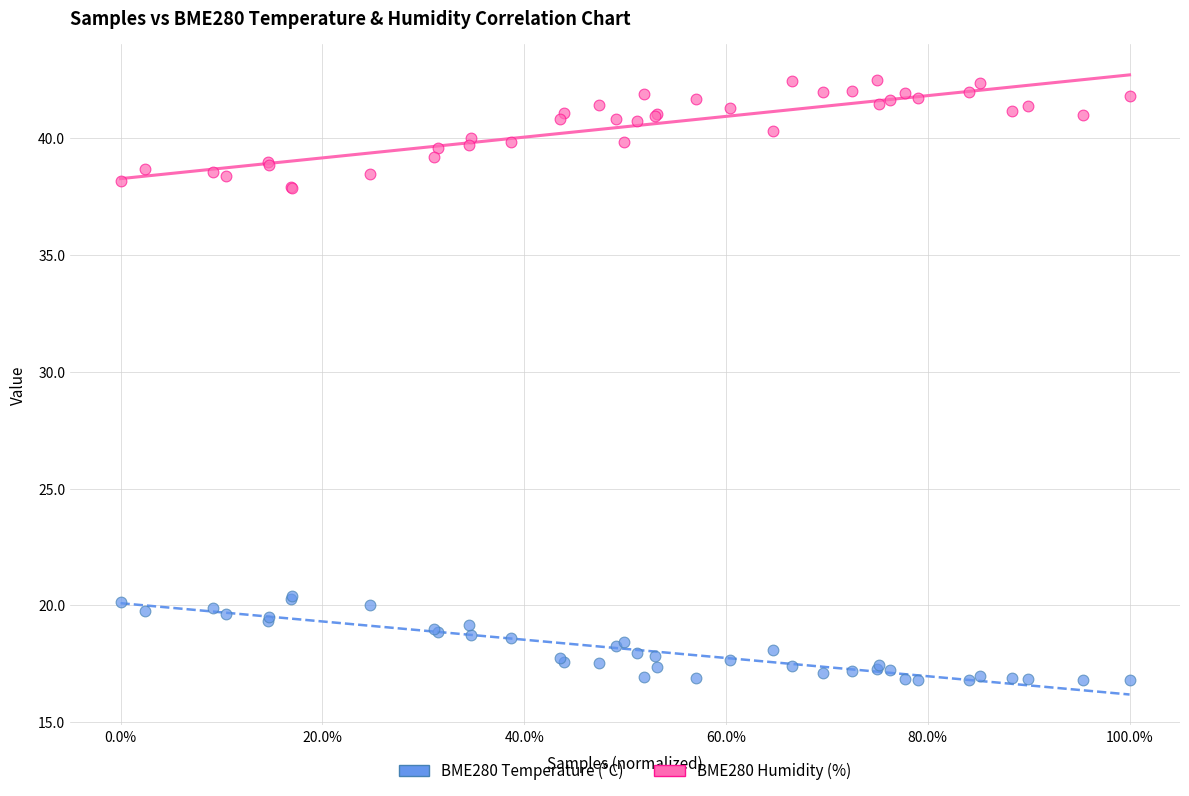

Which series reaches the minimum Y coordinate?

BME280 Temperature (°C)